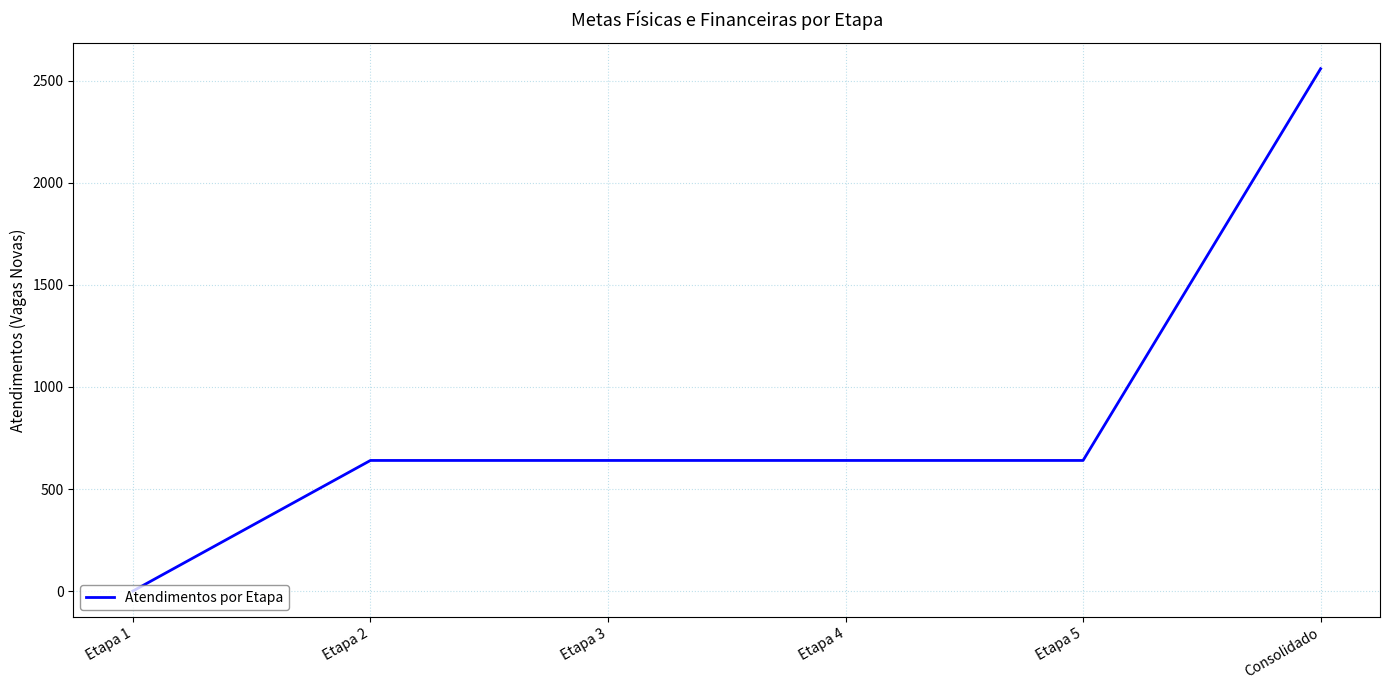

The chart shows a value of 966 at Consolidado. True or false?

False